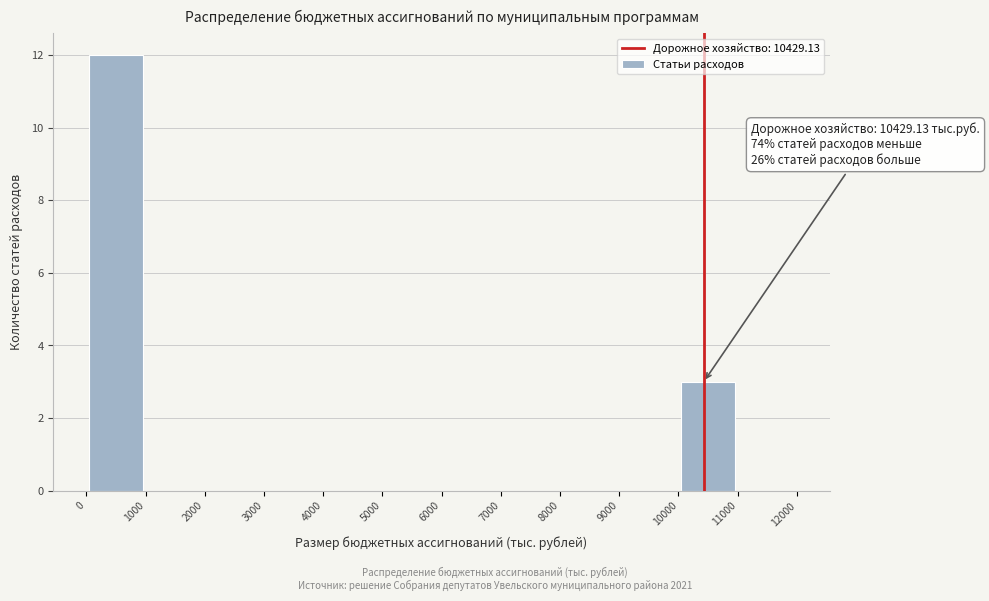

Which range on the x-axis has the tallest bar?

0 to 1000